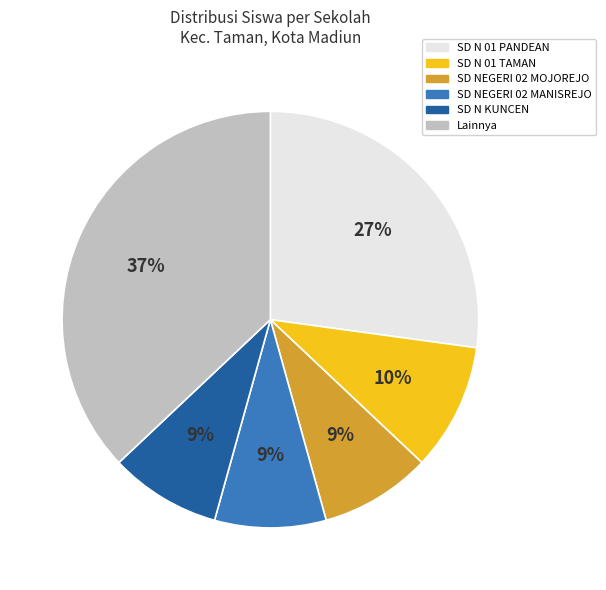

Is there any slice that represents more than half of the pie?

No